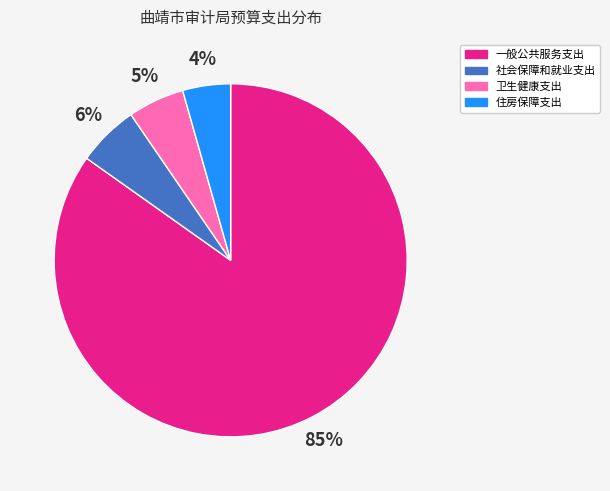

Which slice is the largest?

一般公共服务支出